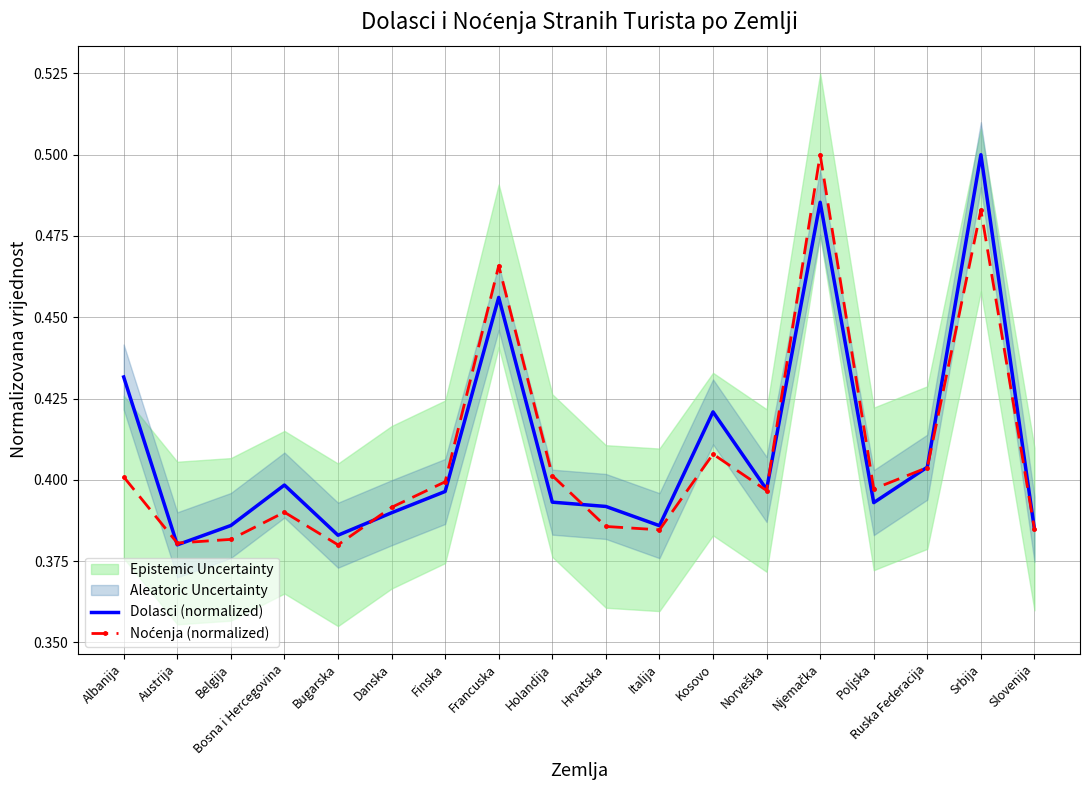

After their last crossing, which series has the higher values: Noćenja (normalized) or Dolasci (normalized)?

Noćenja (normalized)